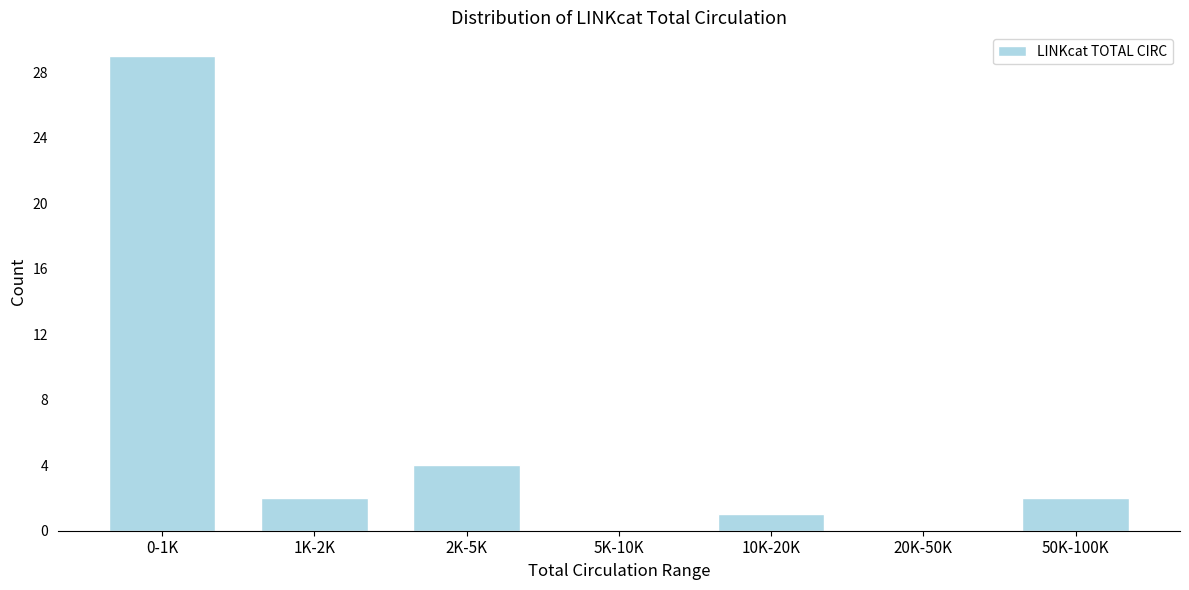

Reading left to right, list all the values displayed in this chart.

0-1K=29	1K-2K=2	2K-5K=4	5K-10K=0	10K-20K=1	20K-50K=0	50K-100K=2